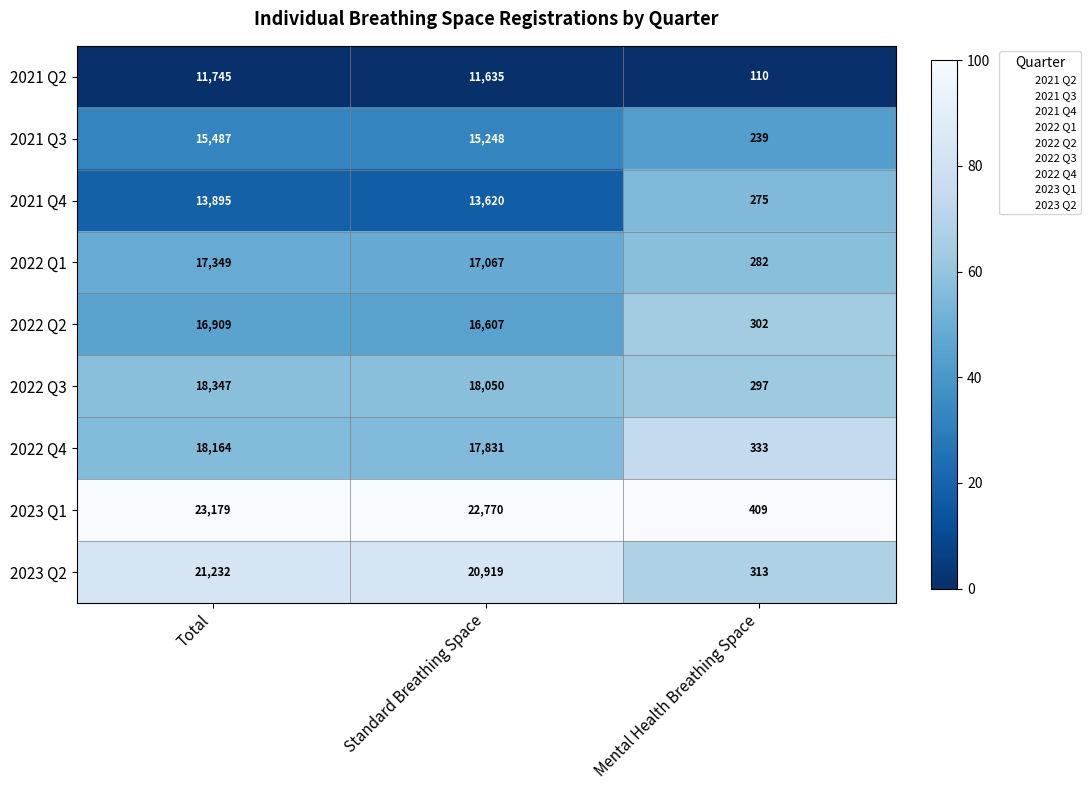

Read the 2022 Q2 value at Standard Breathing Space, to the nearest 100.

16600